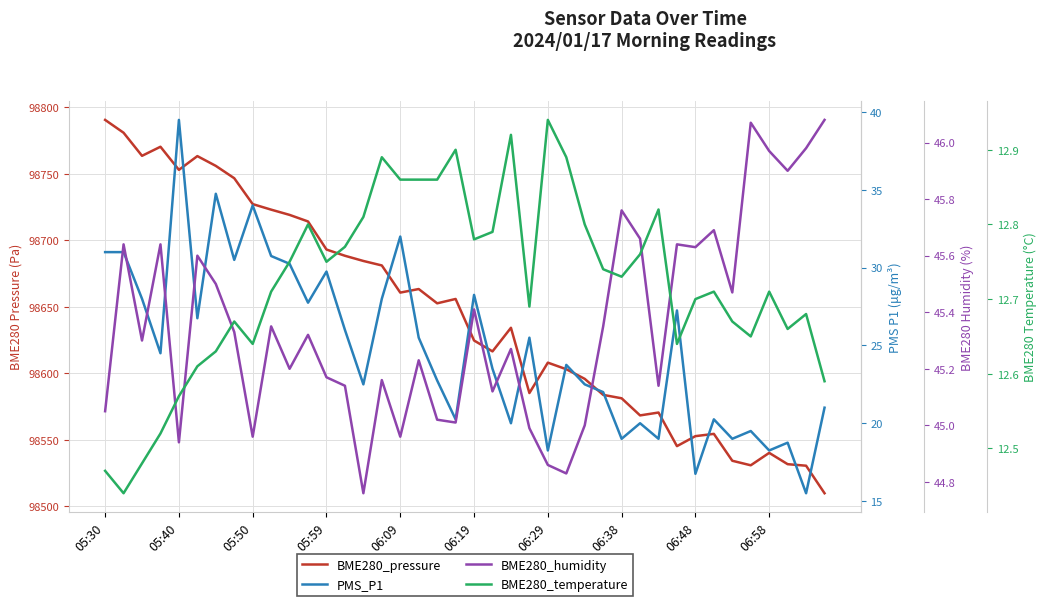

At which label is PMS_P1 closest to 27?

06:19